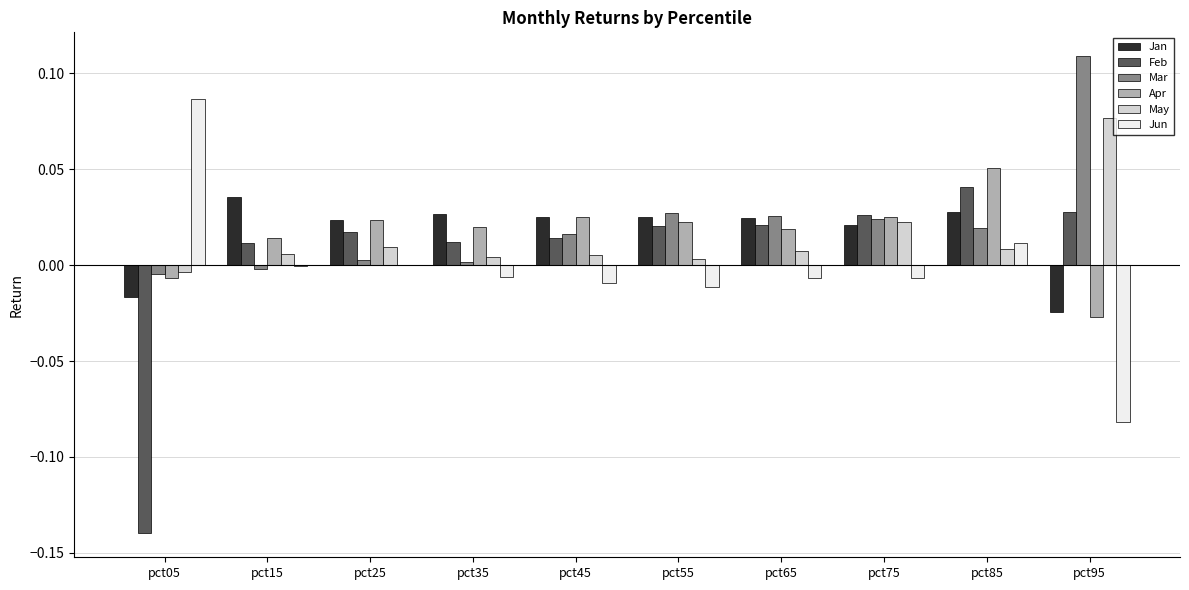

Are the bars grouped side by side (vs. stacked)?

Yes